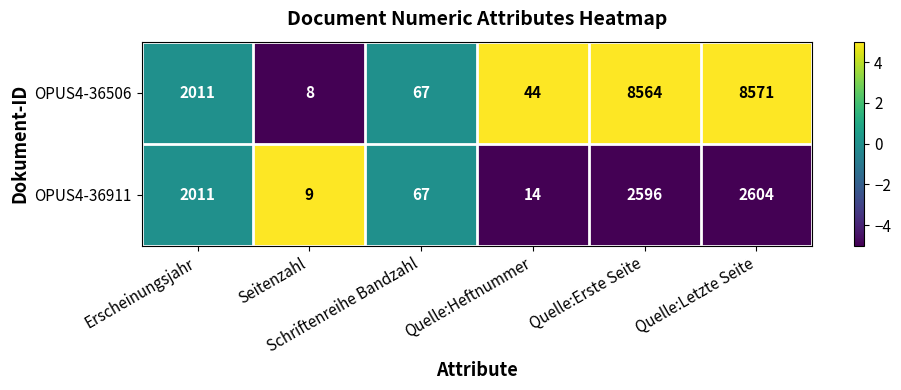

What is the difference between the maximum and second lowest values in the OPUS4-36911 series?

2590